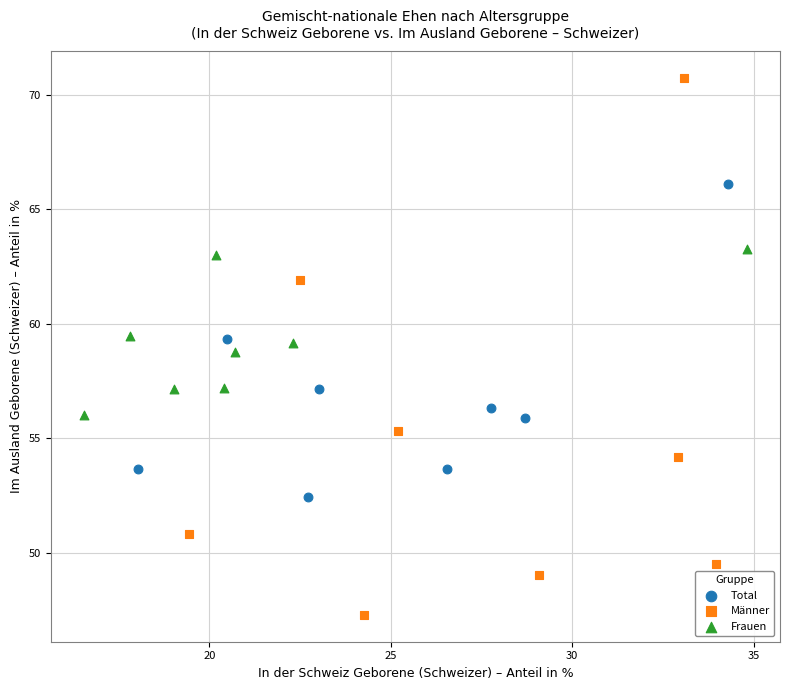

Which series has the largest Y range (max minus min)?

Männer